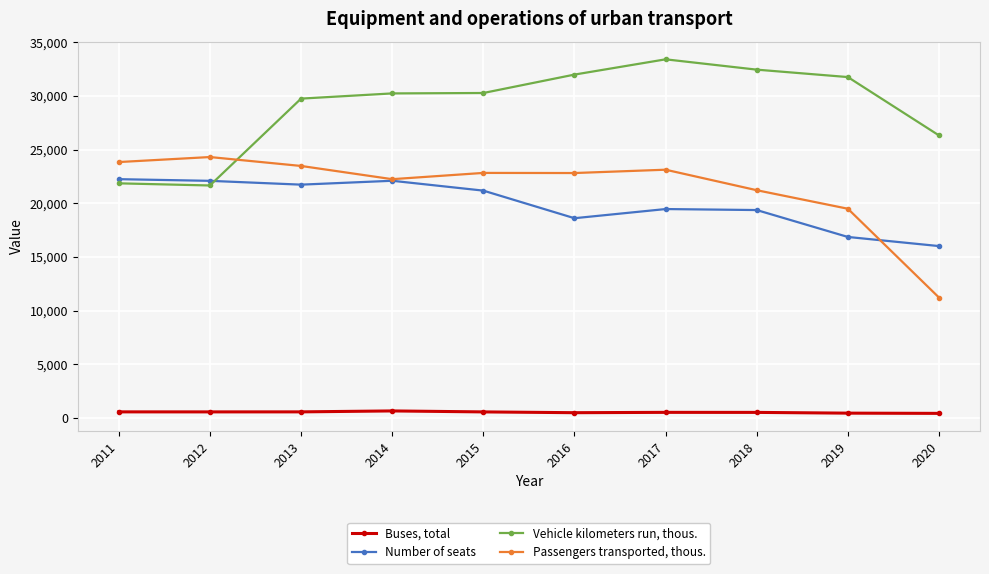

At how many categories does at least one series exceed 6999?

10